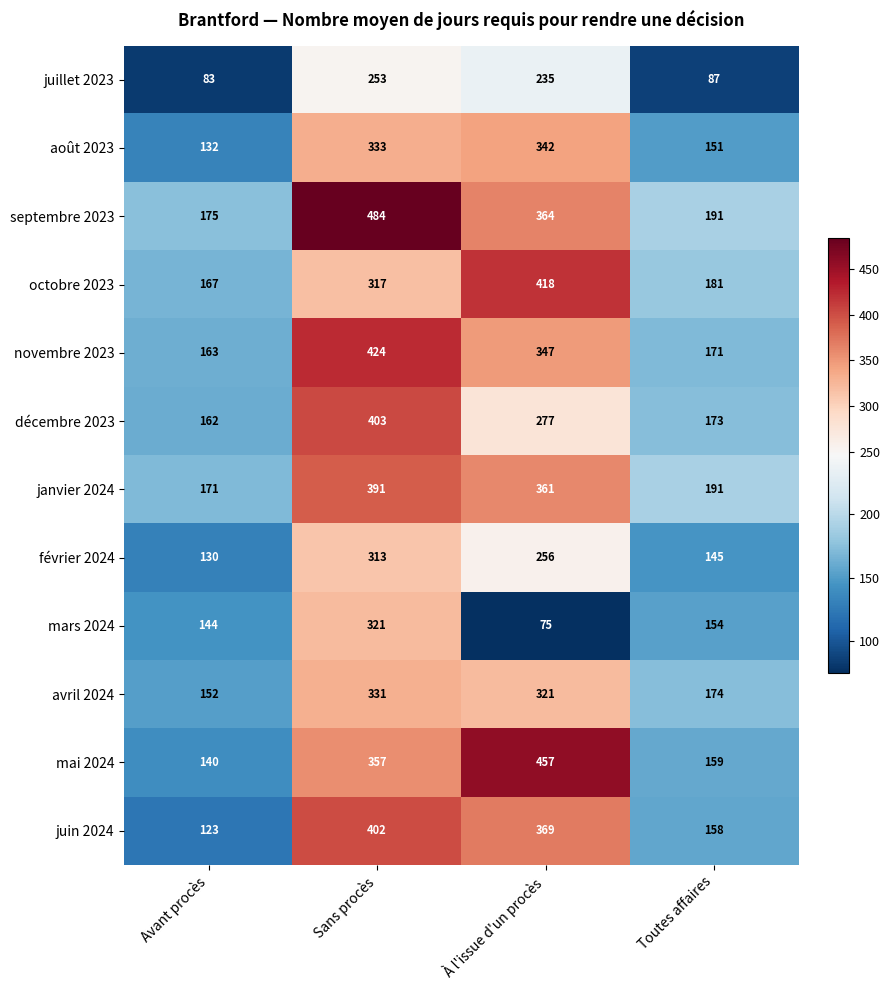

At how many categories does at least one series exceed 429?

2